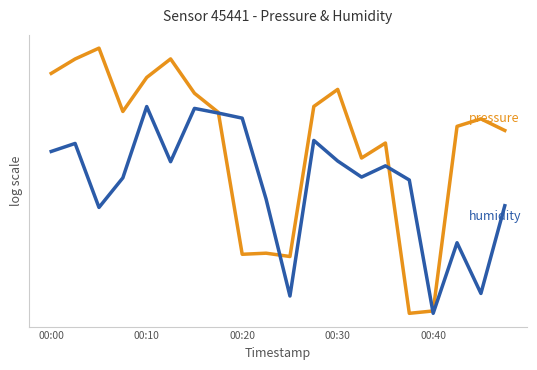

Does the chart have visible grid lines?

No